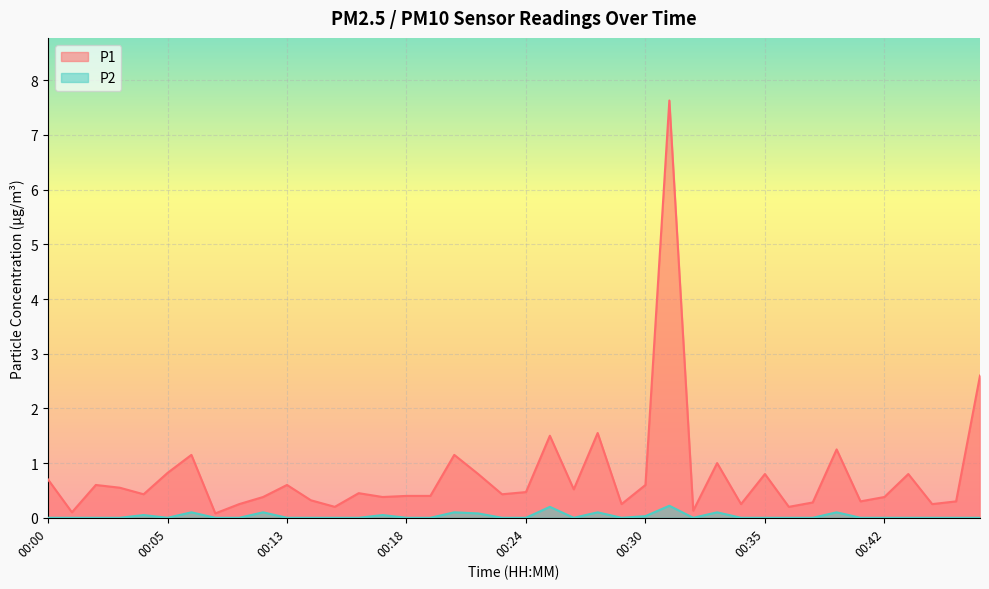

How many lines are shown in the chart?

2